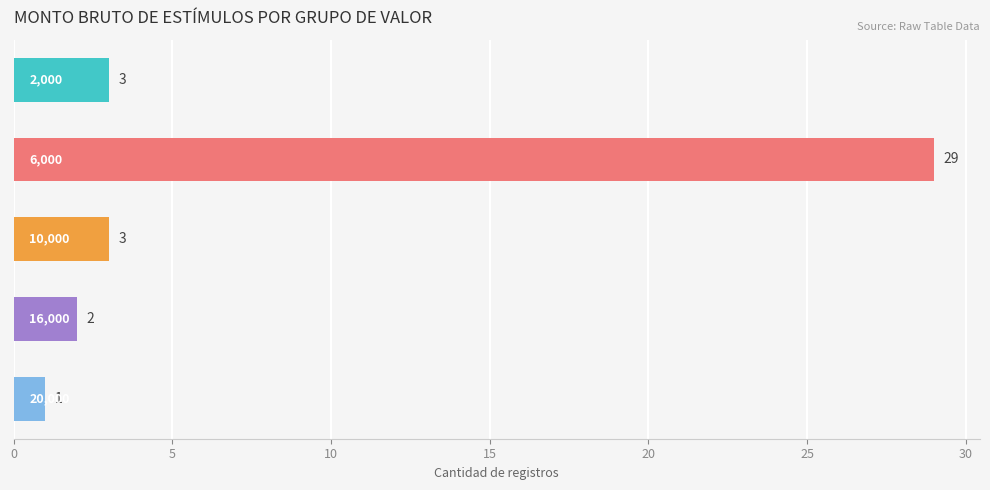

Reading top to bottom, list all the values displayed in this chart.

3	29	3	2	1